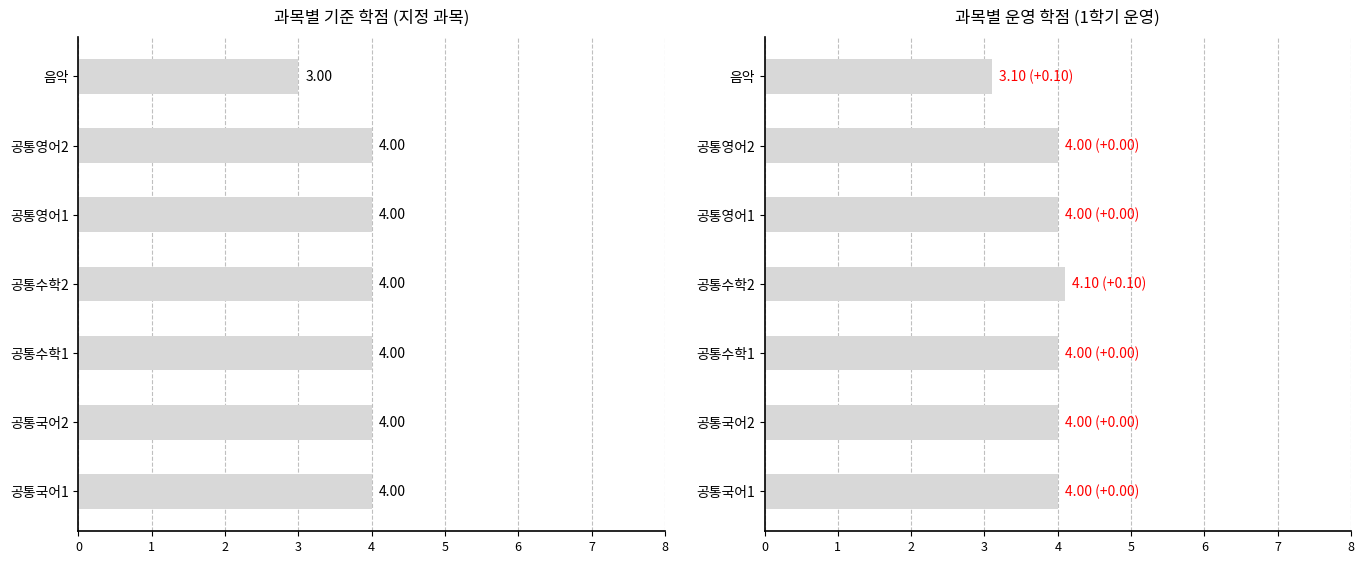

How many bars are there in each group?

2